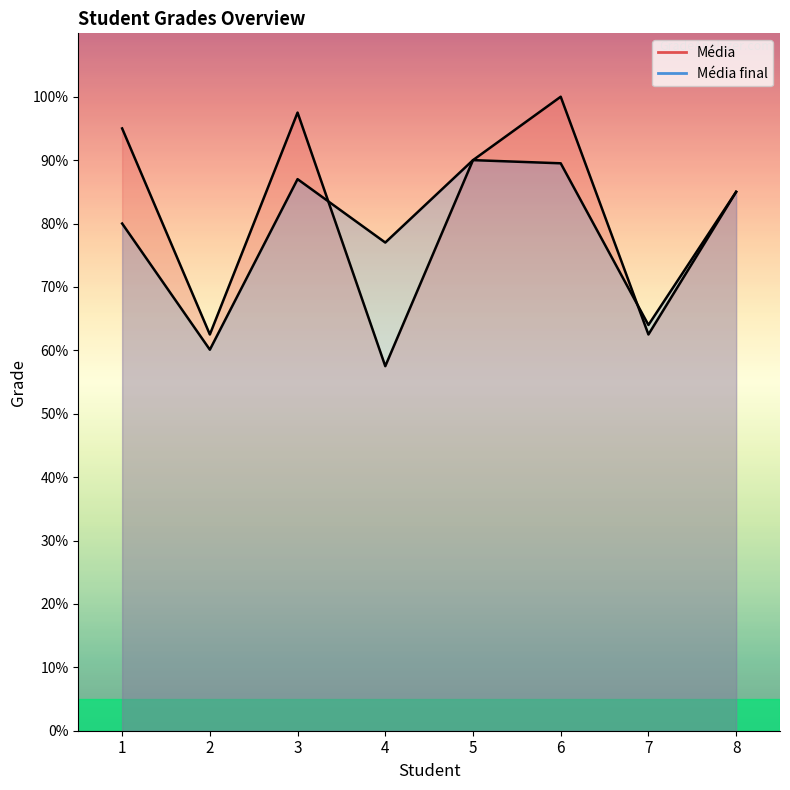

Reading left to right, transcribe all the data shown in this chart.

Média: 1=9.5	2=6.2	3=9.8	4=5.8	5=9.0	6=10.0	7=6.2	8=8.5
Média final: 1=8.0	2=6.0	3=8.7	4=7.7	5=9.0	6=8.9	7=6.4	8=8.5